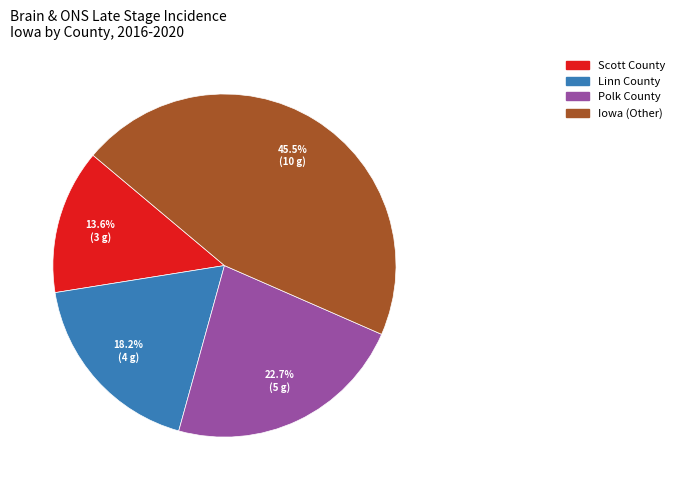

What is the total percentage of Scott County and Linn County?

31.8%